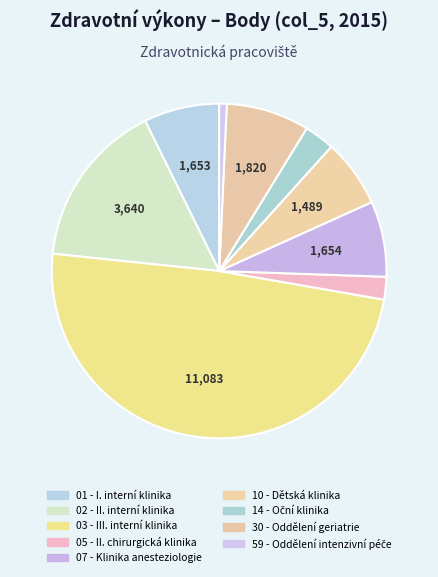

Is 02 - II. interní klinika the majority of the pie?

No